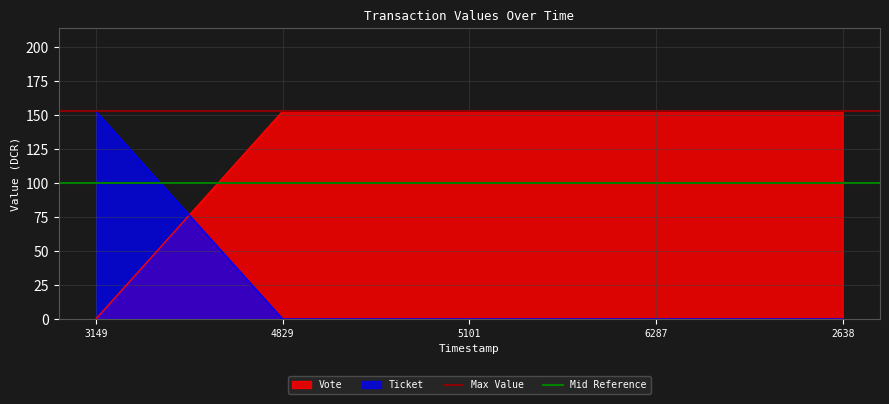

Is the value of Max Value at 4829 greater than the value of Mid Reference at 3149?

Yes